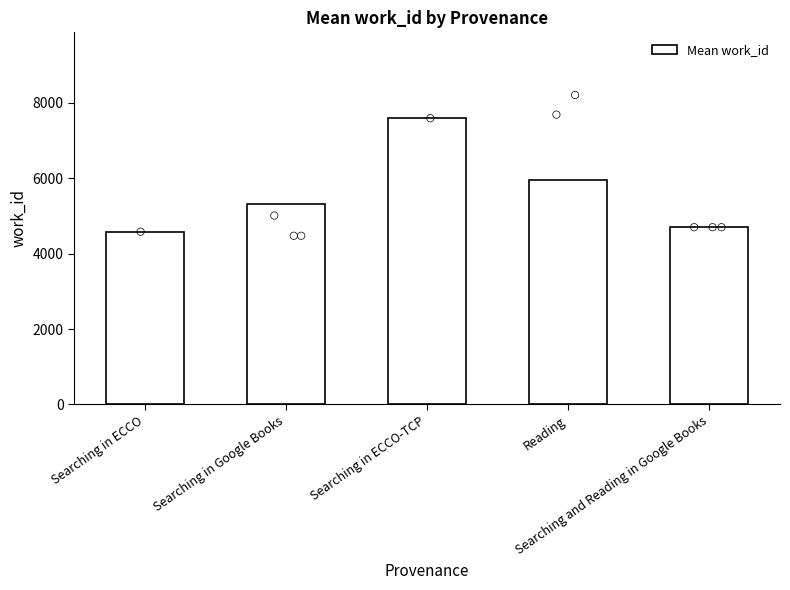

What is the ratio of the value at Searching in ECCO-TCP to the value at Reading?

1.3